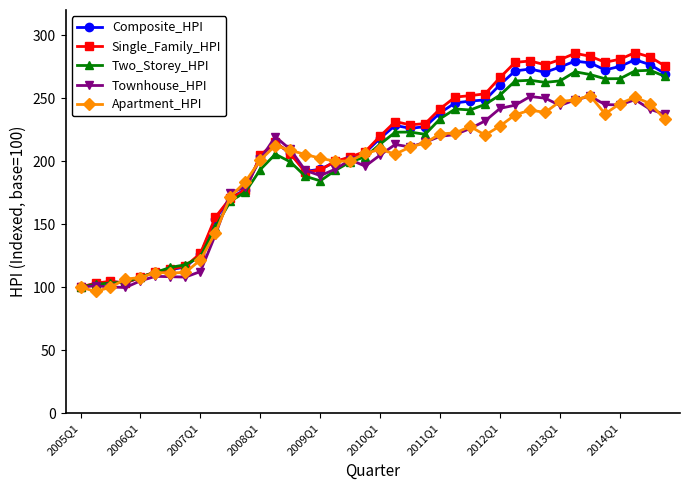

What is the lowest value of the Townhouse_HPI series?

99.7